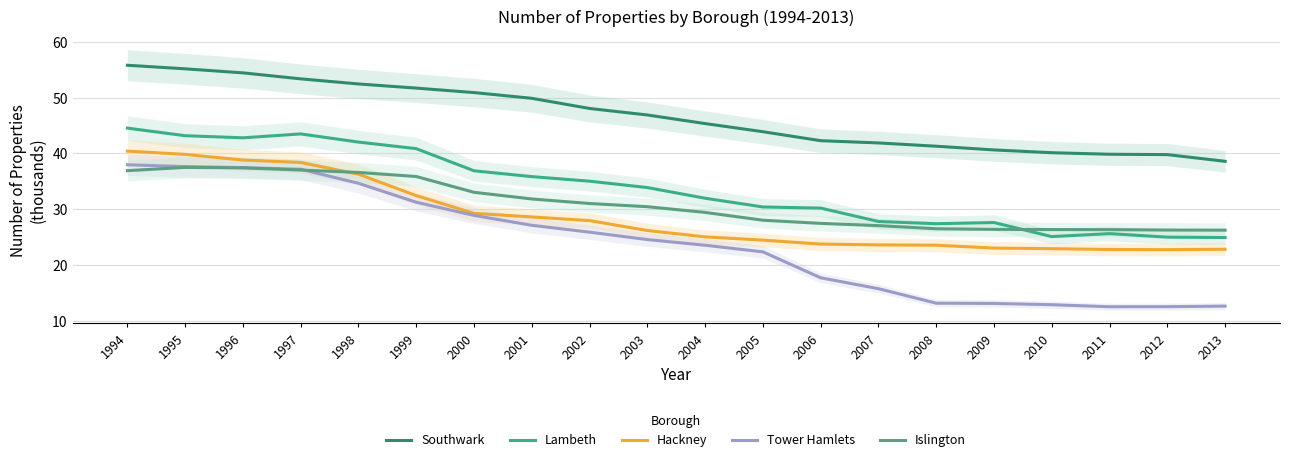

What is the difference between the second highest and second lowest values in the Southwark series?

15.4